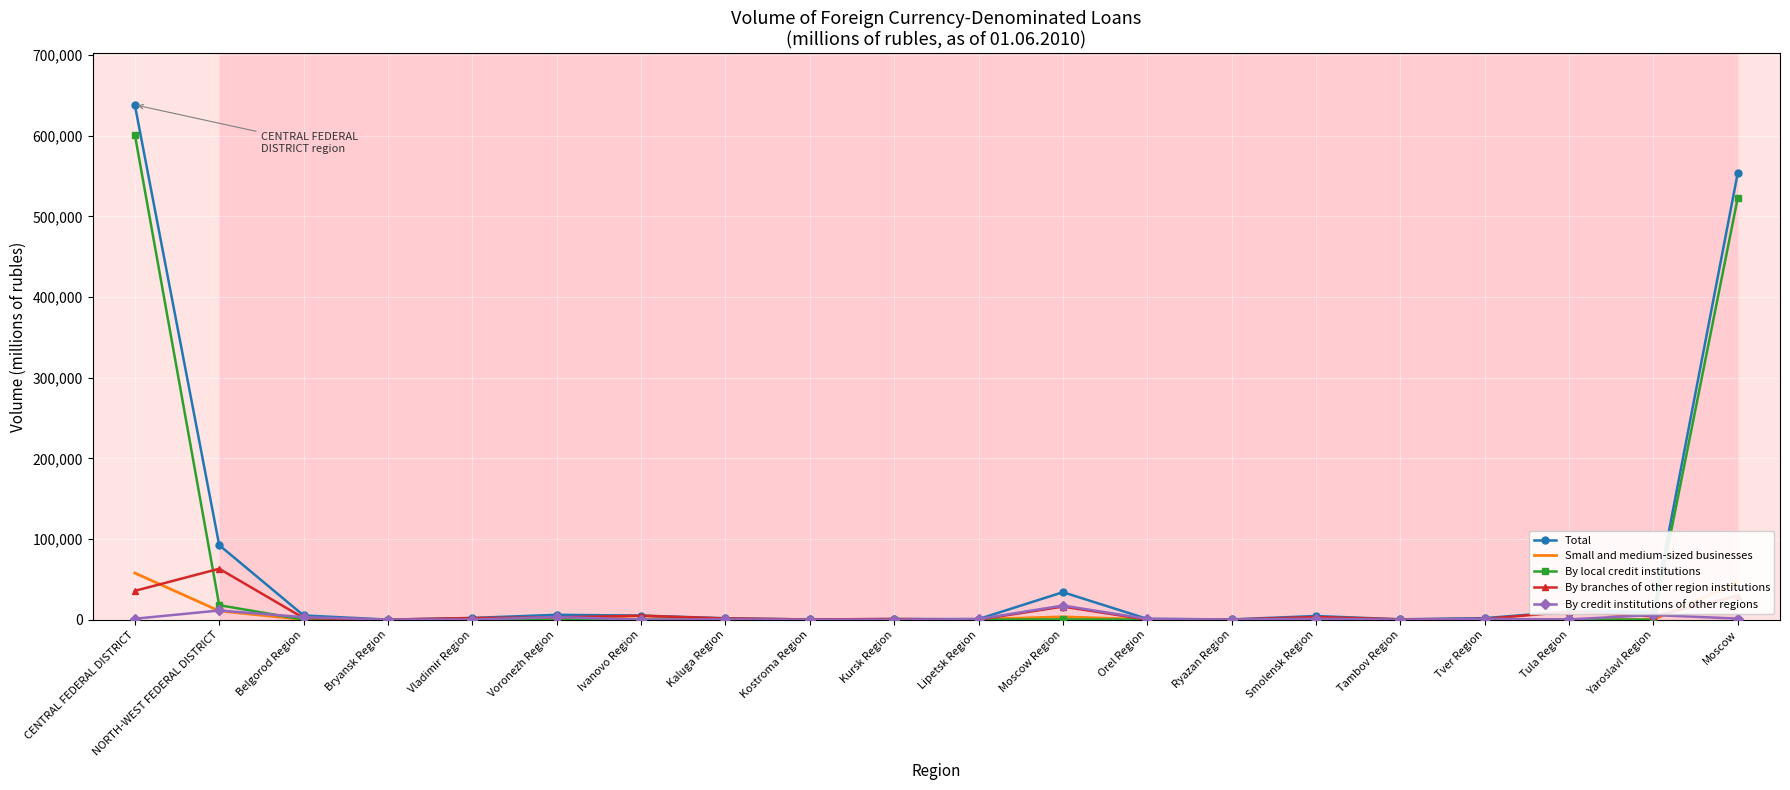

Is it true that By local credit institutions equals 601413 at CENTRAL FEDERAL DISTRICT?

True